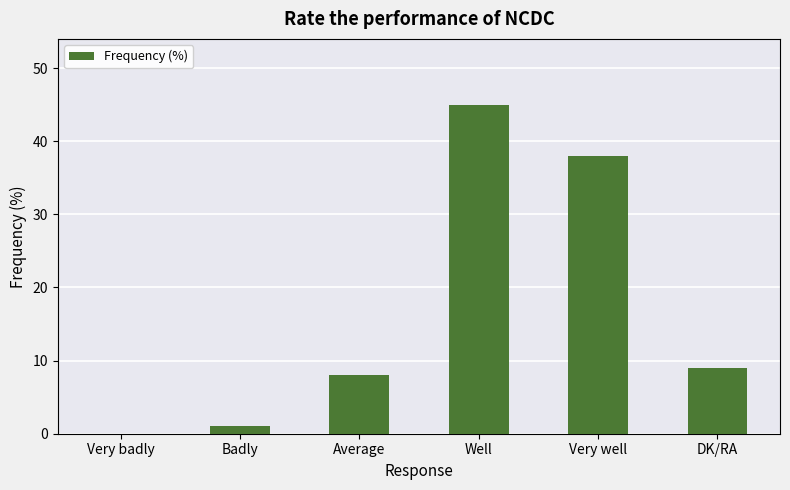

Between Very badly and Average, which is larger?

Average